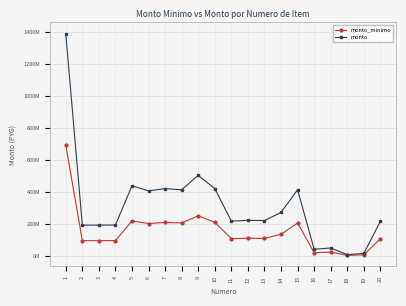

True or false: monto_minimo has more than 1 points higher than both neighbors.

True